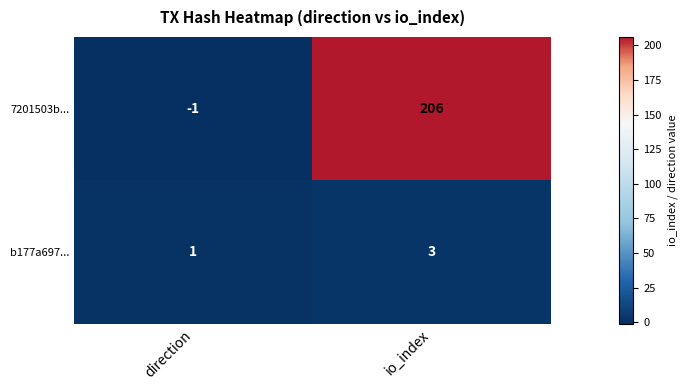

The b177a697... series shows 3 at io_index. True or false?

True